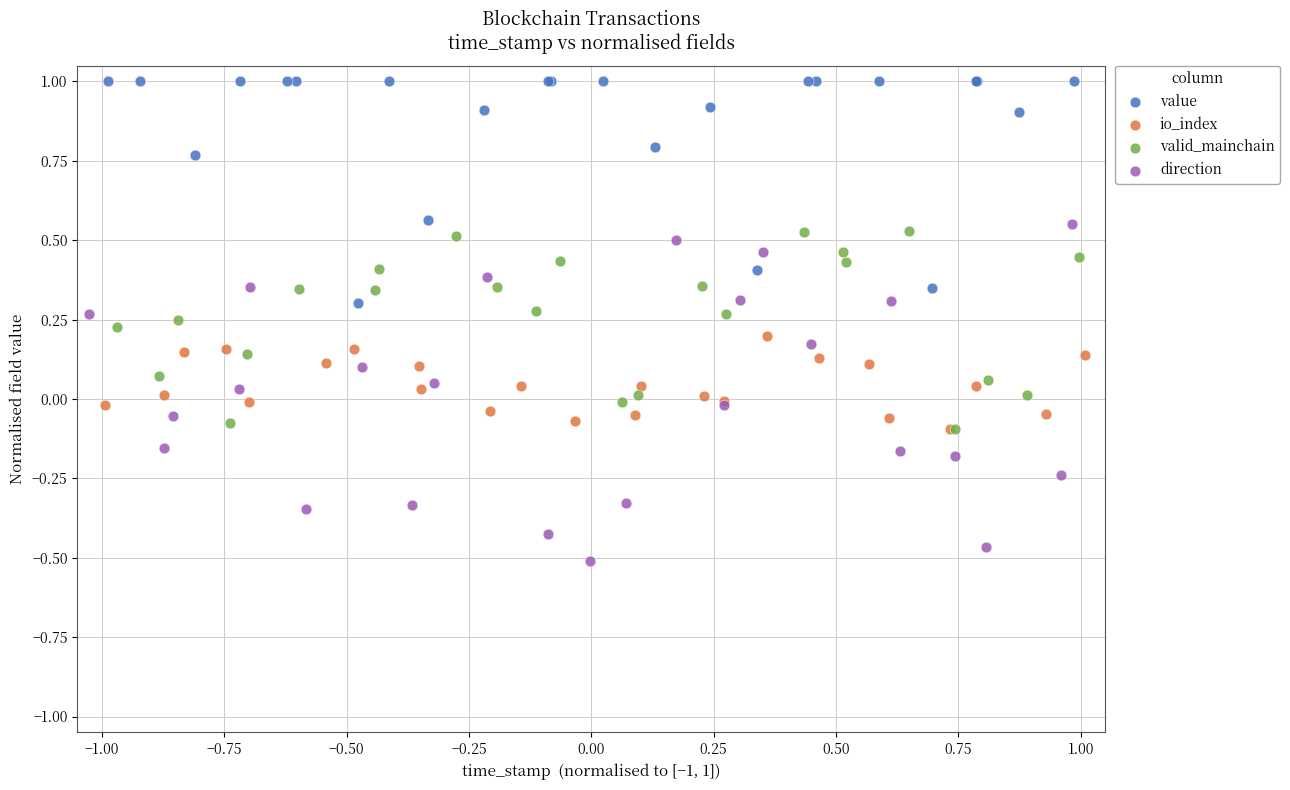

What are all the series names shown in the legend?

value, io_index, valid_mainchain, direction